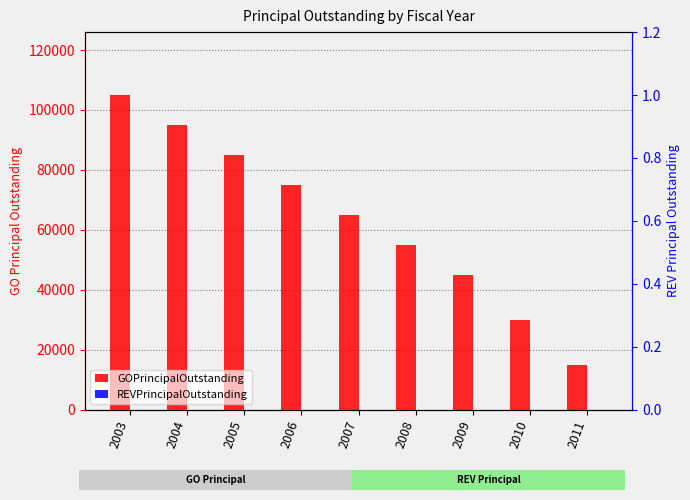

Is the value of GOPrincipalOutstanding at 2006 greater than the value of REVPrincipalOutstanding at 2009?

Yes